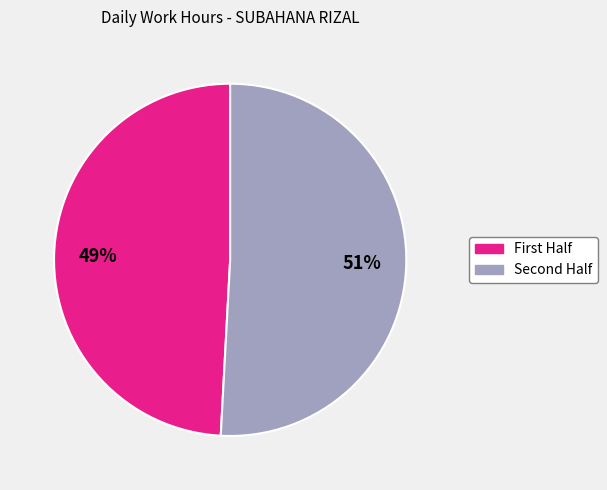

To the nearest percent, what is the difference between the largest and smallest slice percentages?

2%